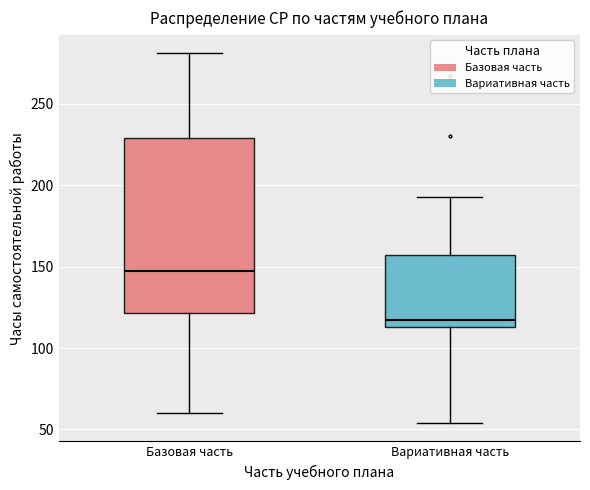

Which box has the lowest median line?

Вариативная часть